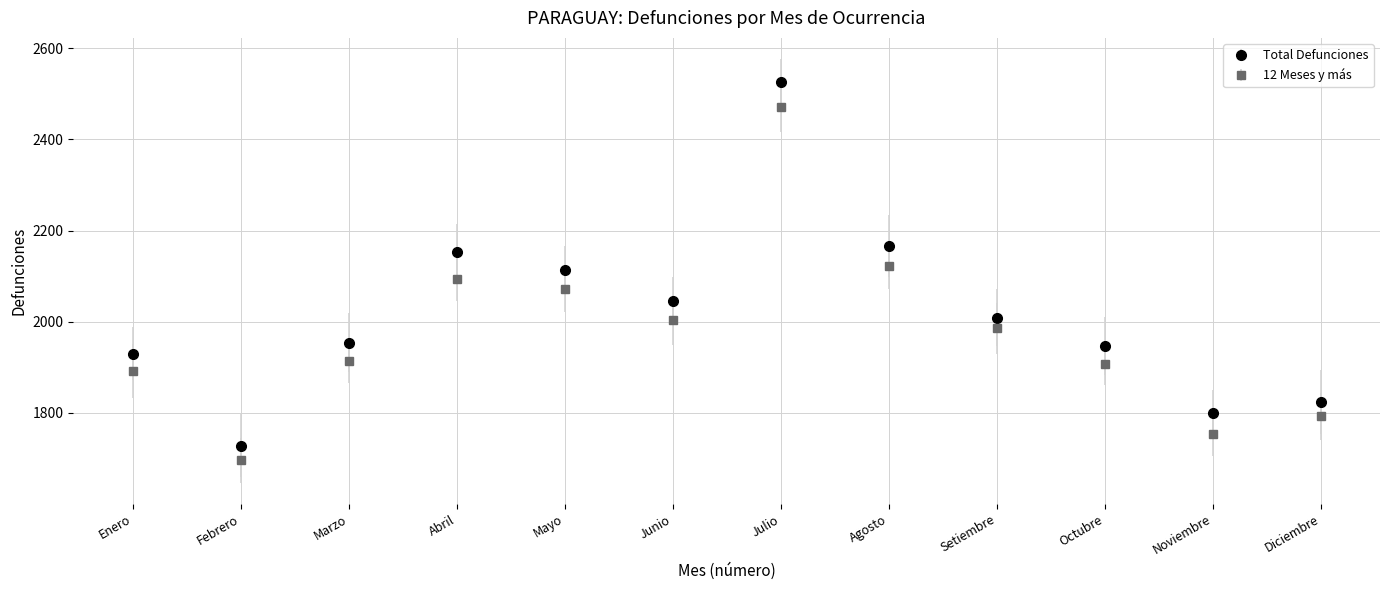

What are all the series names shown in the legend?

Total Defunciones, 12 Meses y más